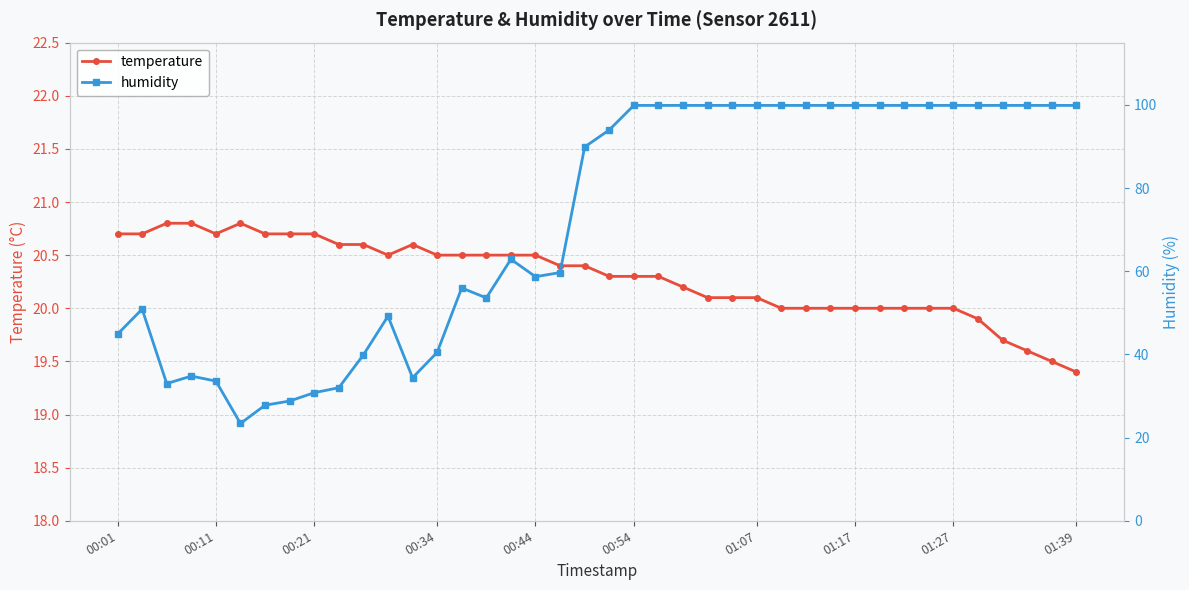

The value of temperature at 00:11 is 20.7. True or false?

True